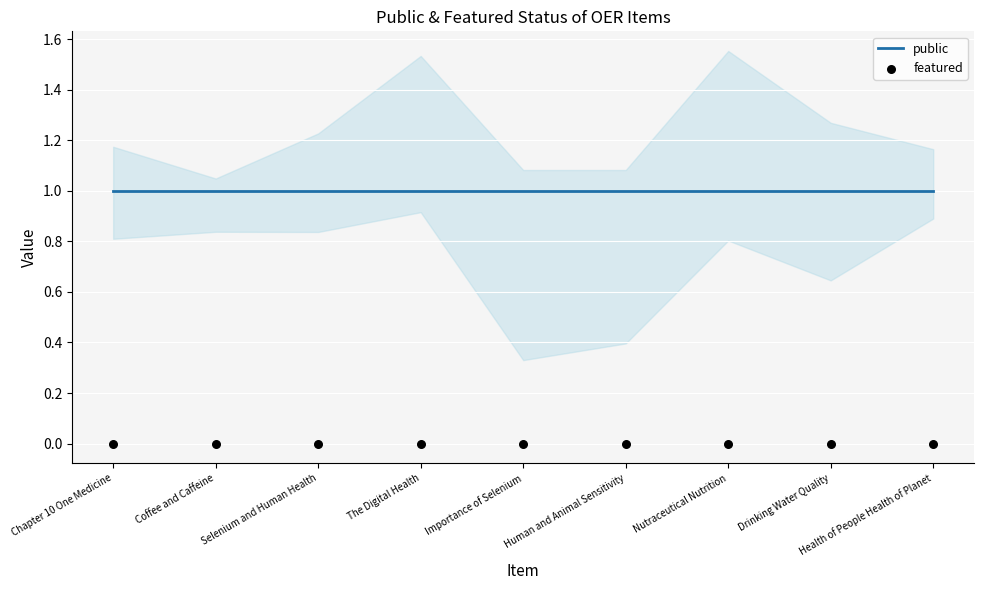

What is the total value across all series at Selenium and Human Health?

1